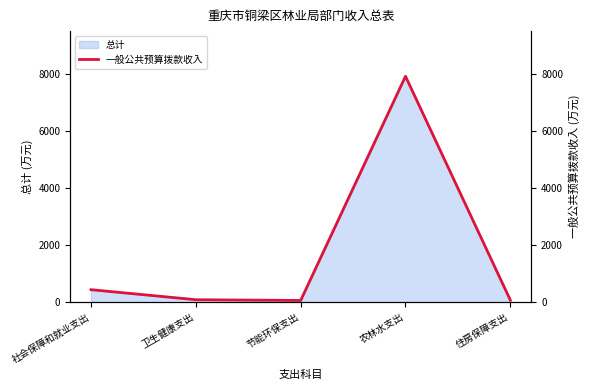

How many lines are shown in the chart?

1